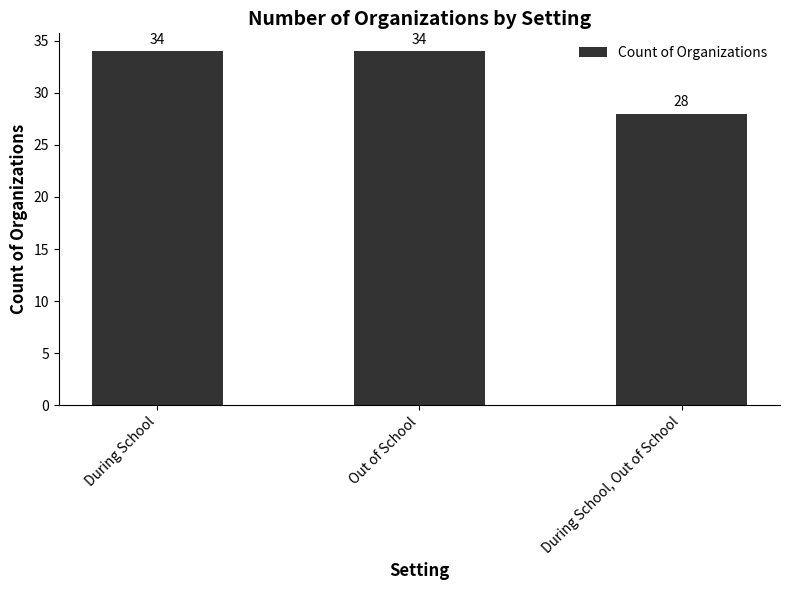

What is the difference between the second highest and minimum values?

6